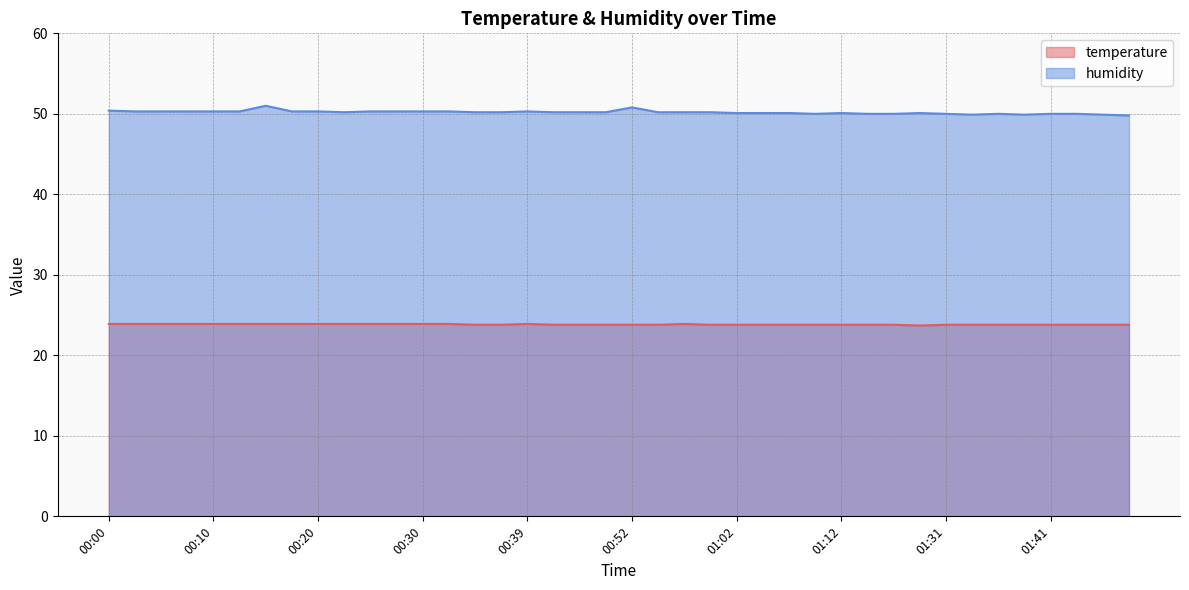

List the series in order of their peak value, highest first.

humidity, temperature